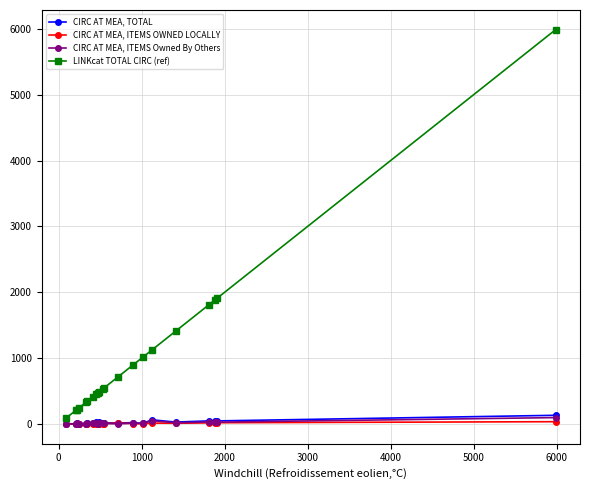

What is the maximum value shown in the chart?

5986